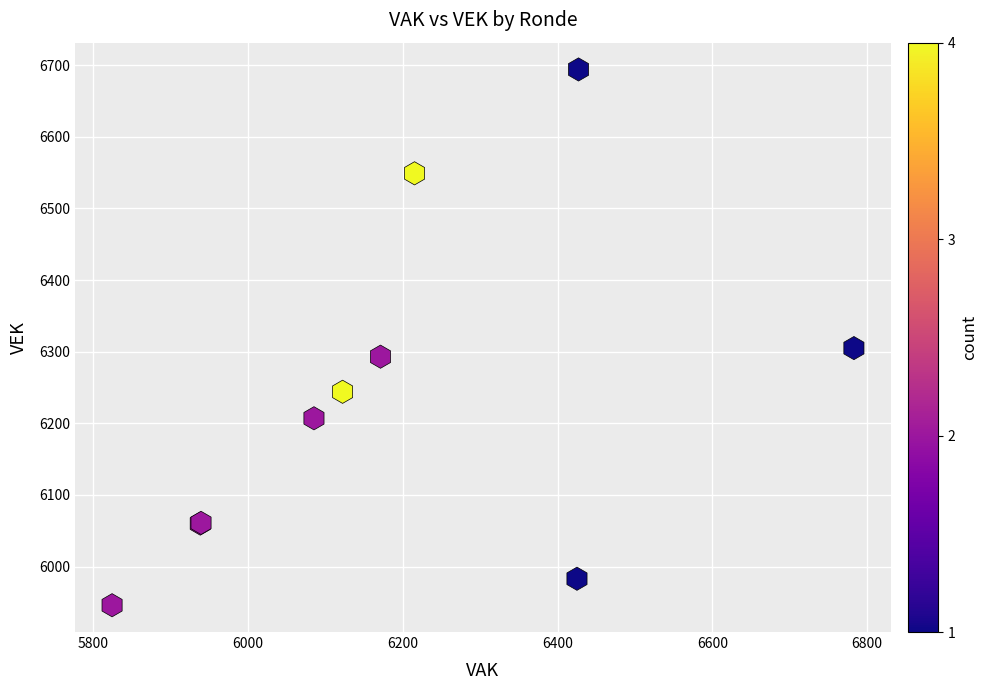

What Y value in the scatter plot is closest to 6320?

6305